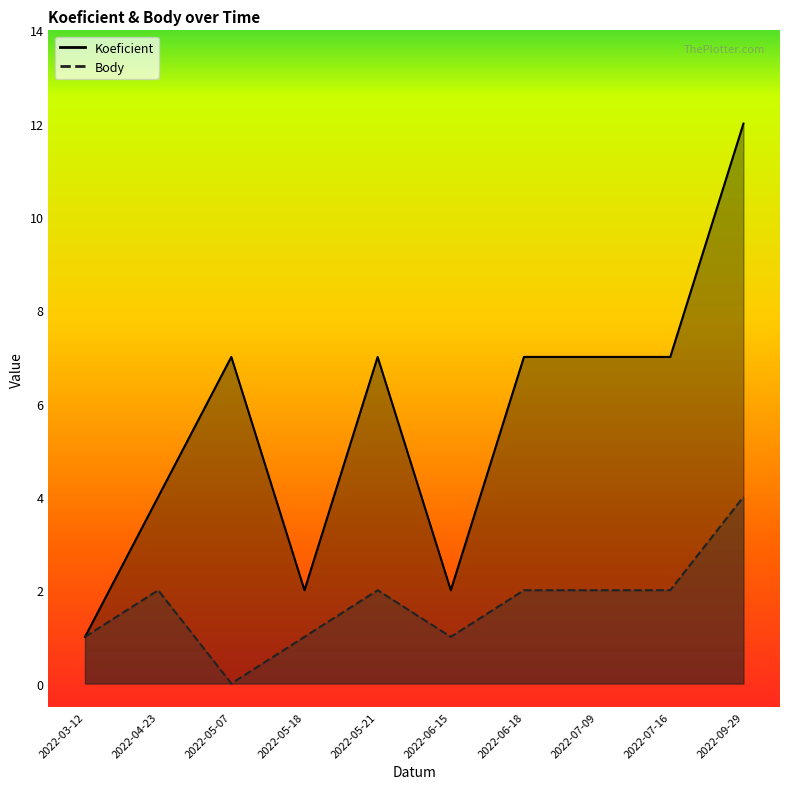

How many lines are shown in the chart?

2